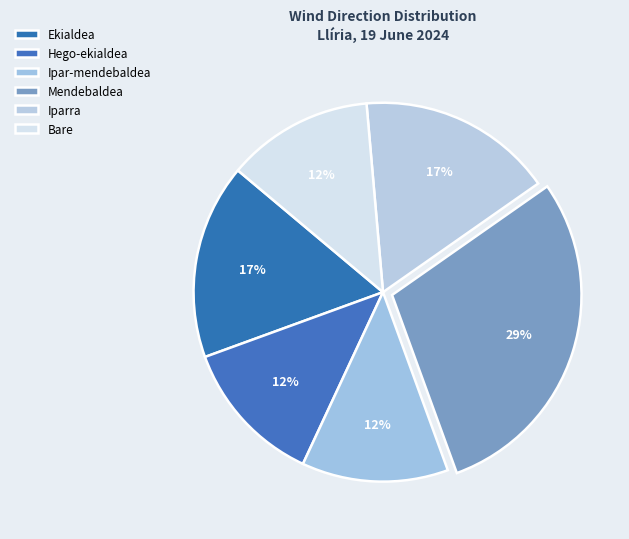

Is the sum of Ipar-mendebaldea and Hego-ekialdea greater than half?

No